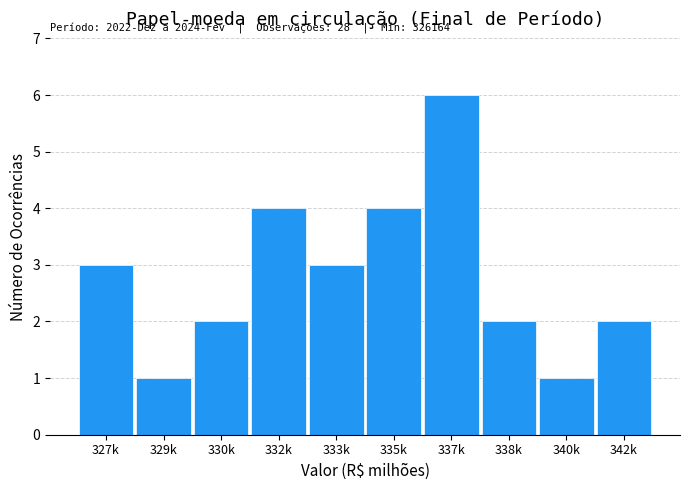

Reading right to left, what are all the values shown in this chart?

342k=2	340k=1	338k=2	337k=6	335k=4	333k=3	332k=4	330k=2	329k=1	327k=3